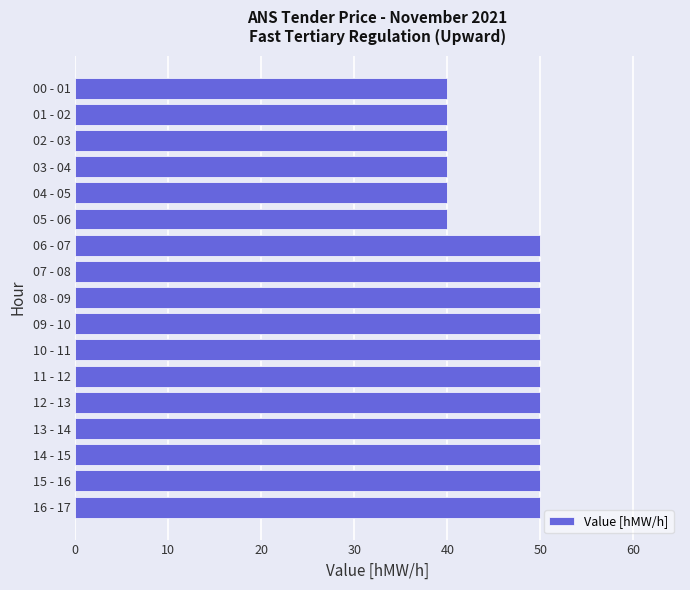

The value at 14 - 15 is 50. True or false?

True